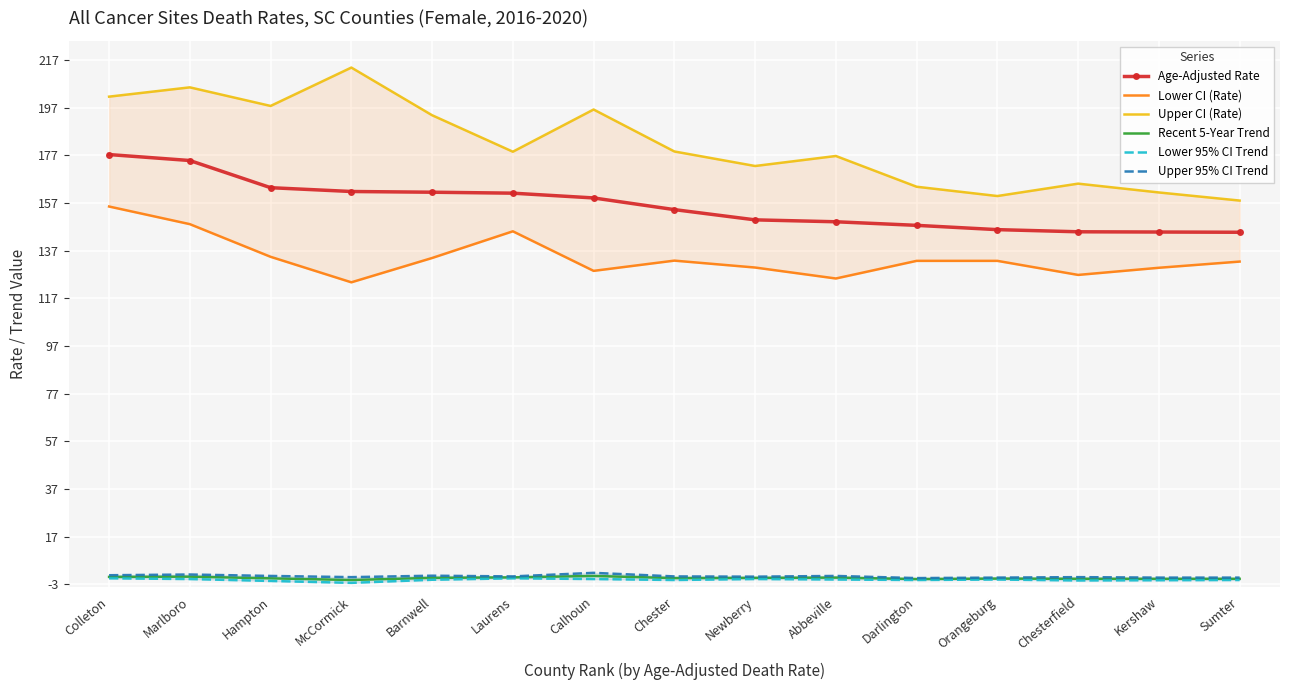

What are all the series names shown in the legend?

Age-Adjusted Rate, Lower CI (Rate), Upper CI (Rate), Recent 5-Year Trend, Lower 95% CI Trend, Upper 95% CI Trend